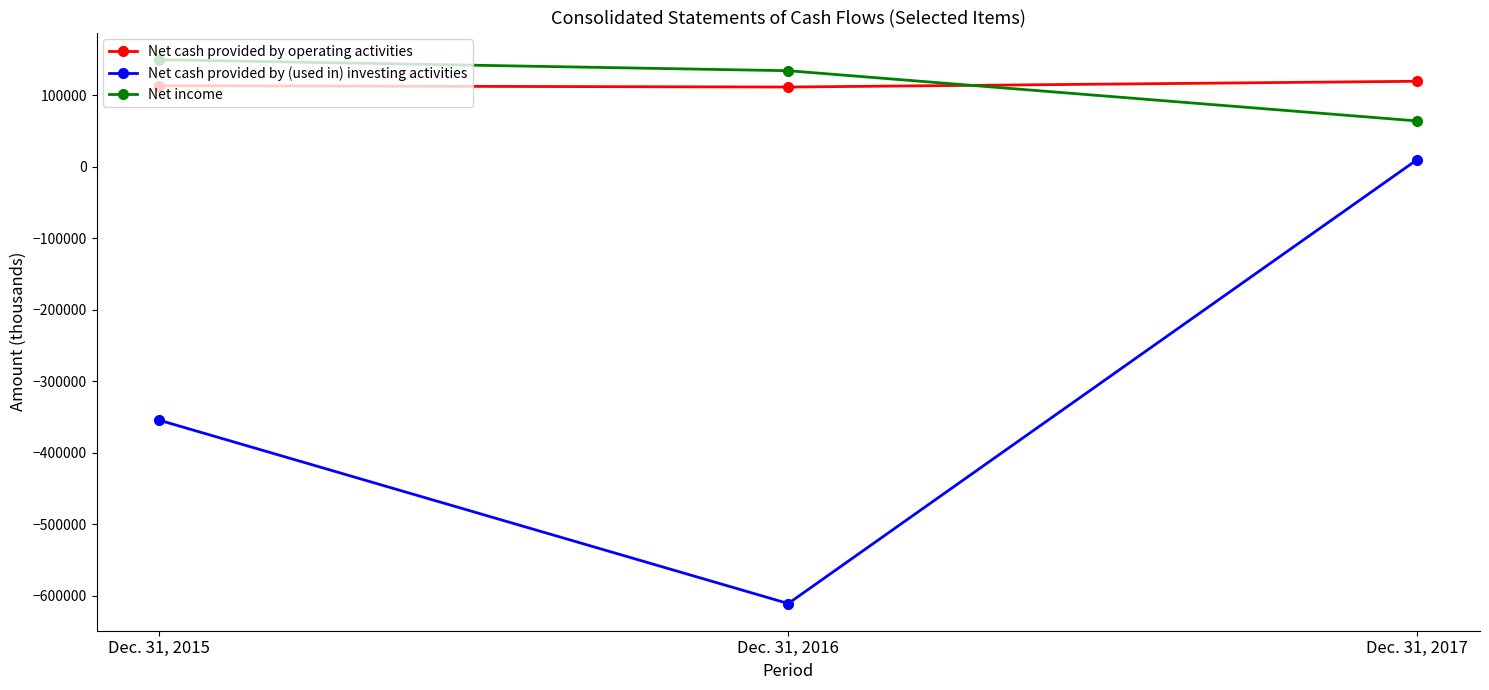

True or false: Net income has a value of 134592 at Dec. 31, 2016.

True